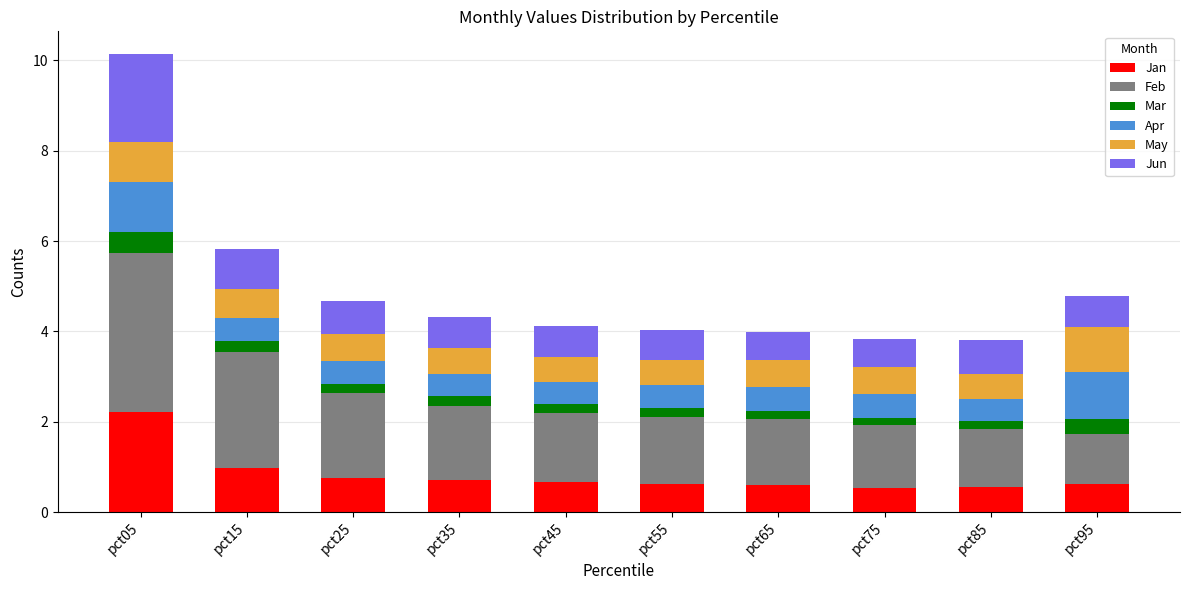

True or false: Jan has a value of 1.0 at pct15.

True